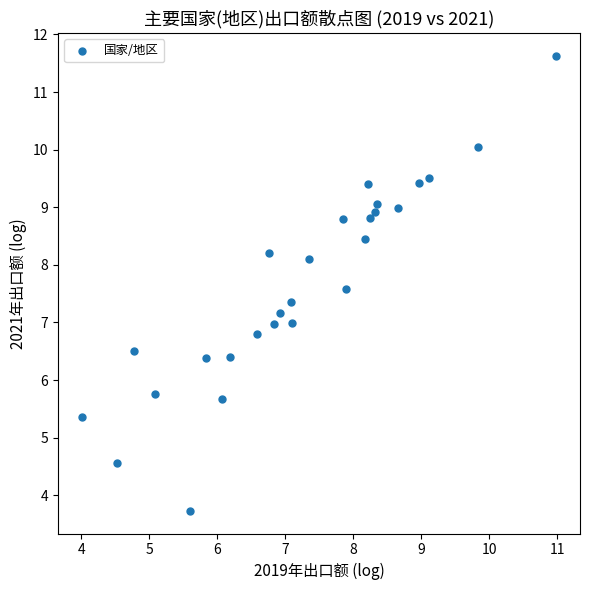

What is the range of X values (max minus min)?

7.0